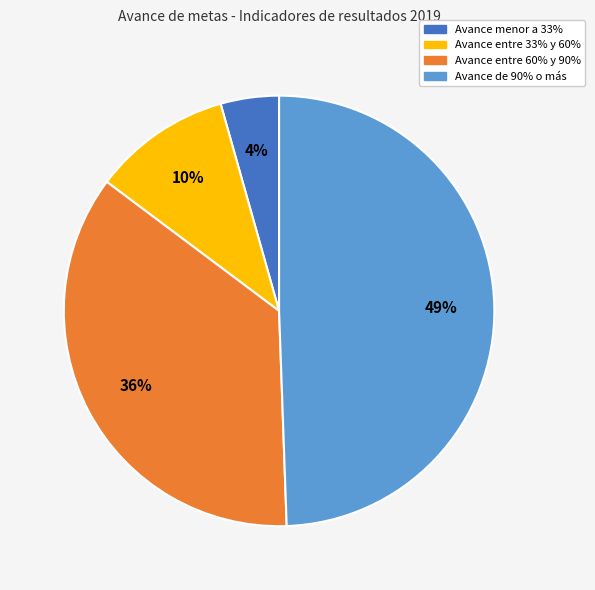

Approximately how many times larger is the value at Avance entre 60% y 90% compared to Avance de 90% o más?

0.7